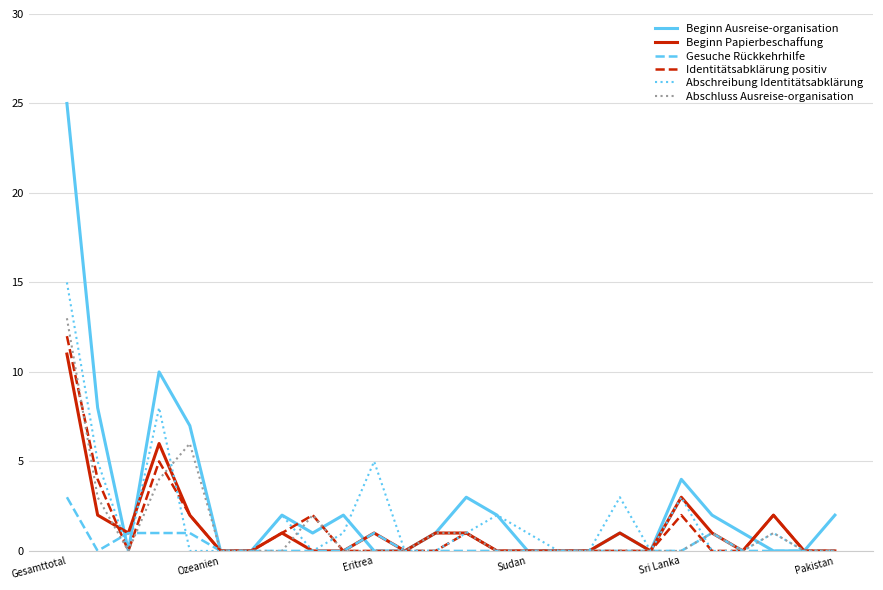

Which series has the largest range (max minus min)?

Beginn Ausreise-organisation